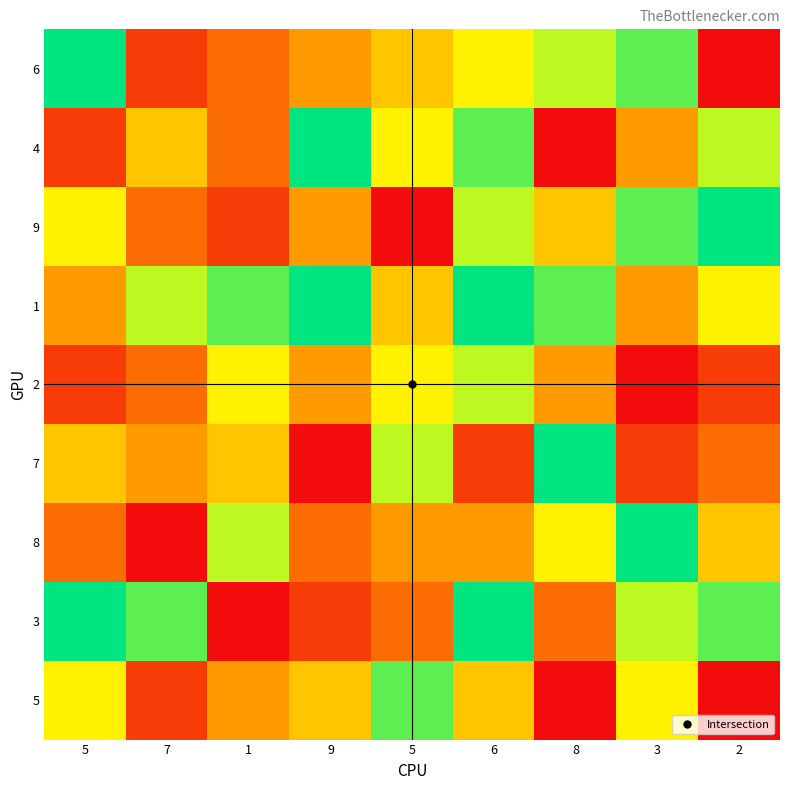

At which category is the sum across all series the highest?

6